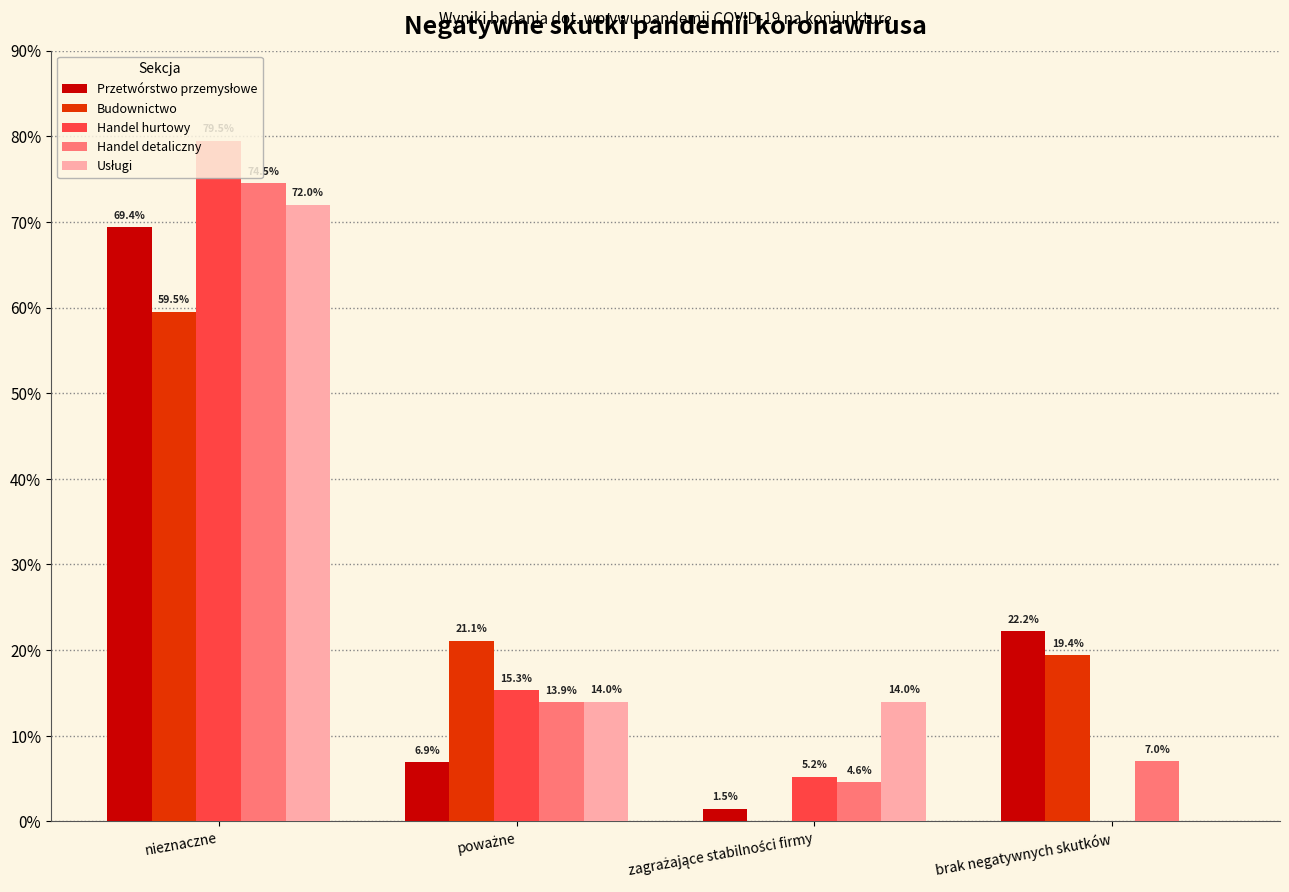

Is the value of Budownictwo at nieznaczne greater than the value of Handel detaliczny at brak negatywnych skutków?

Yes